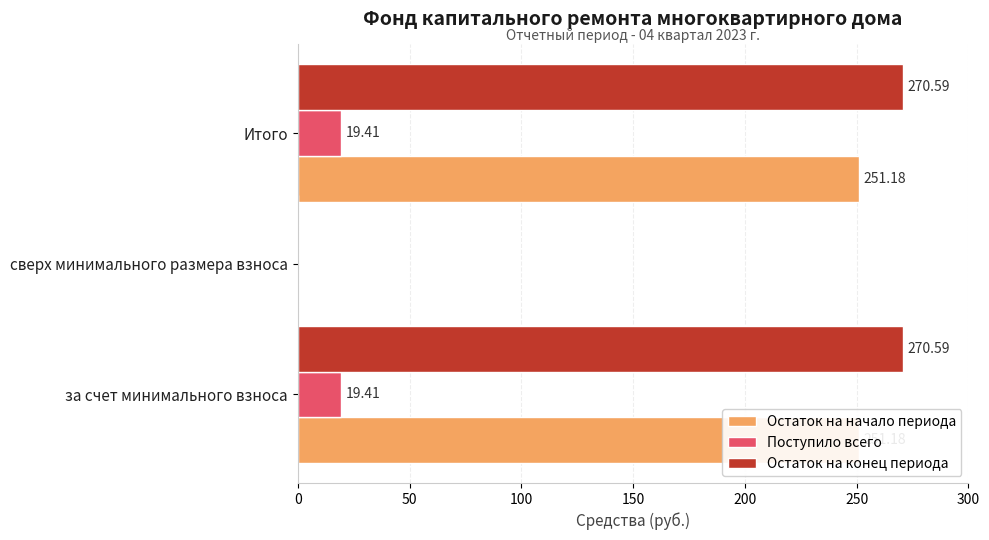

What is the approximate value of Остаток на начало периода at Итого?

251.2